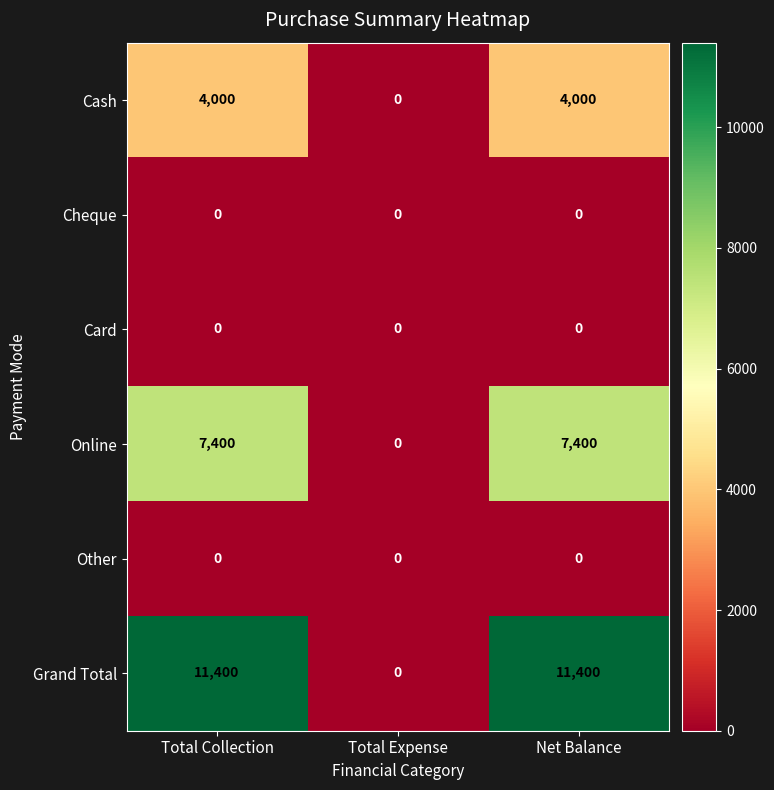

The value of Online at Net Balance is 7400. True or false?

True